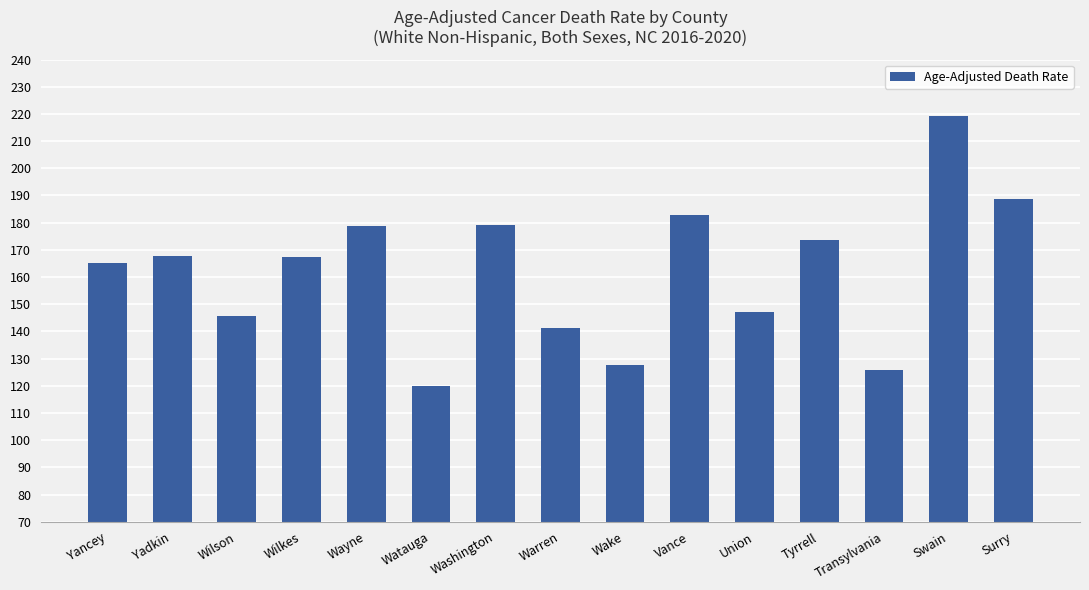

Which has a higher value, Swain or Wilkes?

Swain